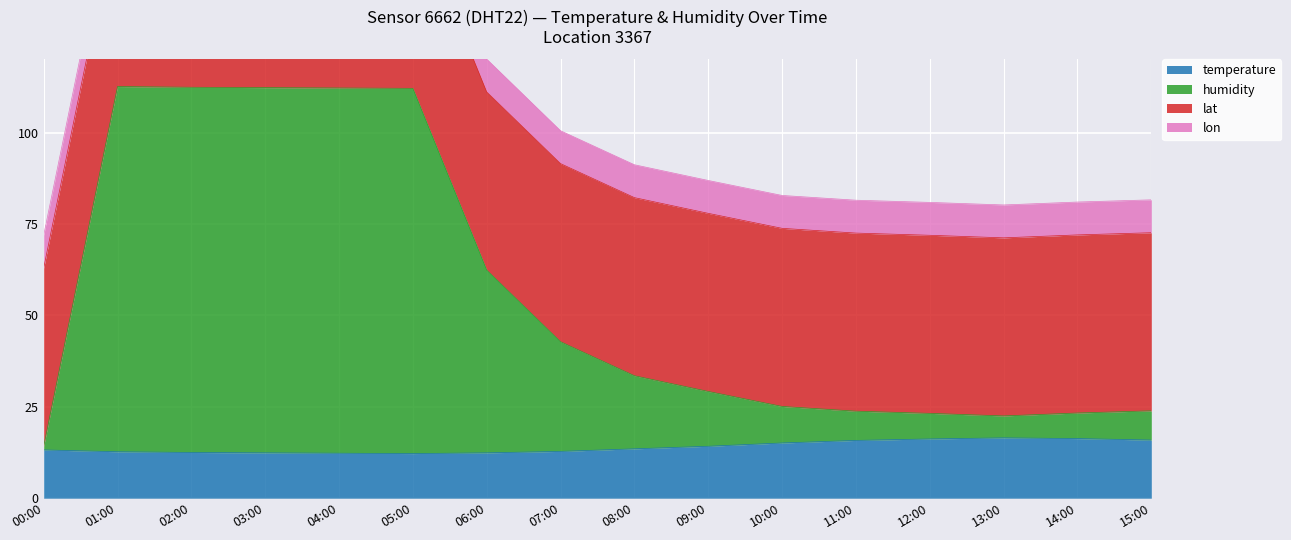

The temperature series shows 4.8 at 10:00. True or false?

False